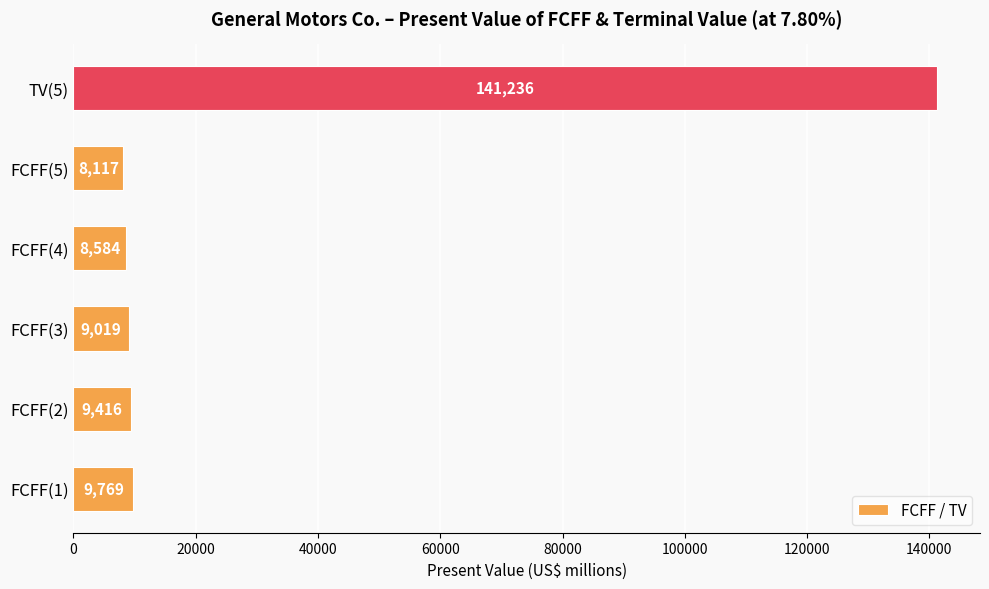

How many bars are there in total?

6